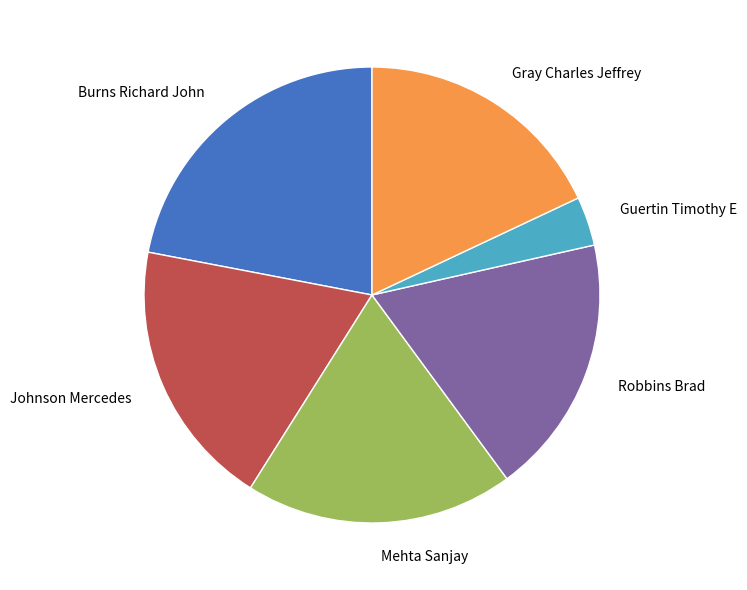

Which has a higher value, Robbins Brad or Johnson Mercedes?

Johnson Mercedes